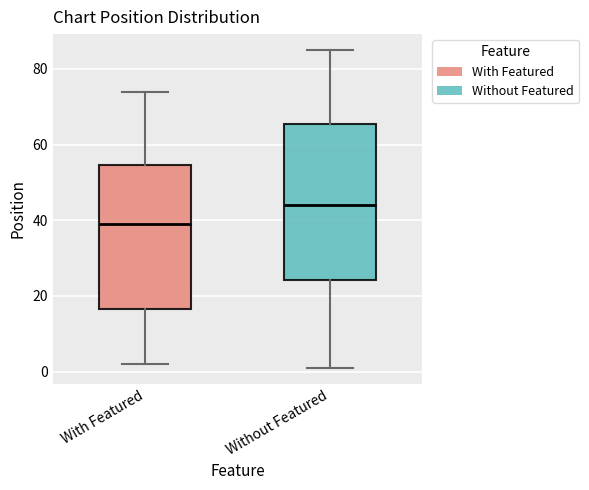

Reading left to right, read every box against the y-axis: the position of its median line, the range the box covers, and the ends of its whiskers. The values are not printed on the chart, so give them approximately, as read against the axis.

With Featured: median 40, box 16 to 54, whiskers 2 to 74
Without Featured: median 44, box 24 to 66, whiskers 2 to 86